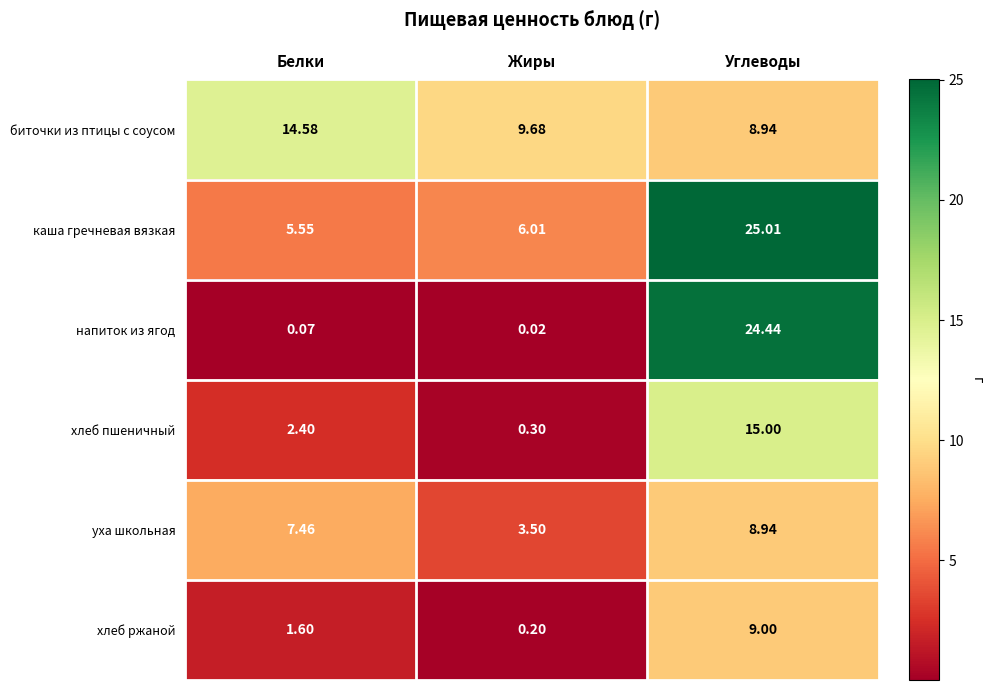

Which label corresponds to the largest value in the chart?

Углеводы